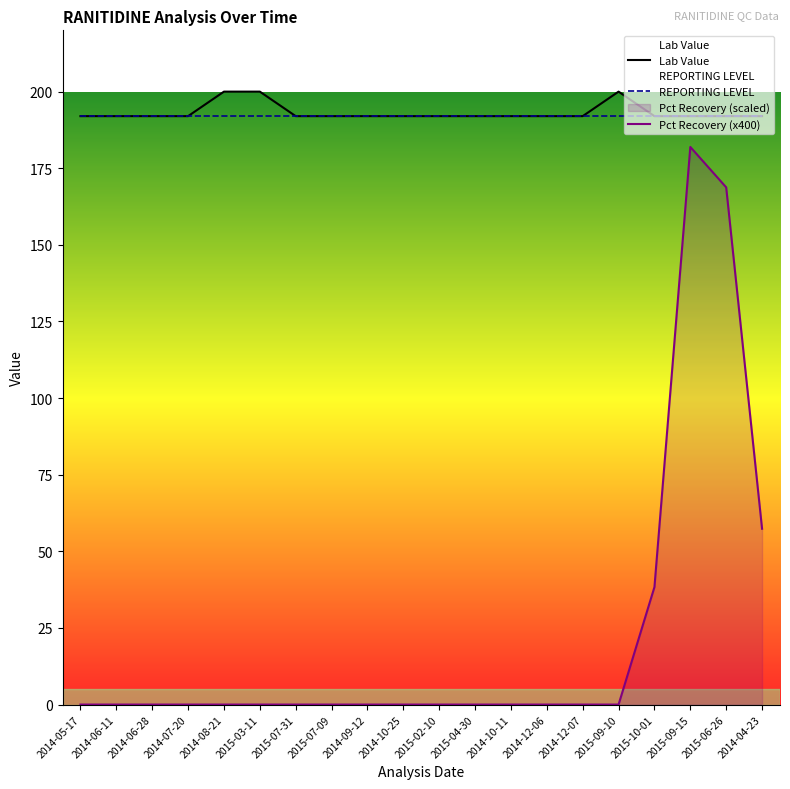

What is the label of the 6th point from the left?

2015-03-11